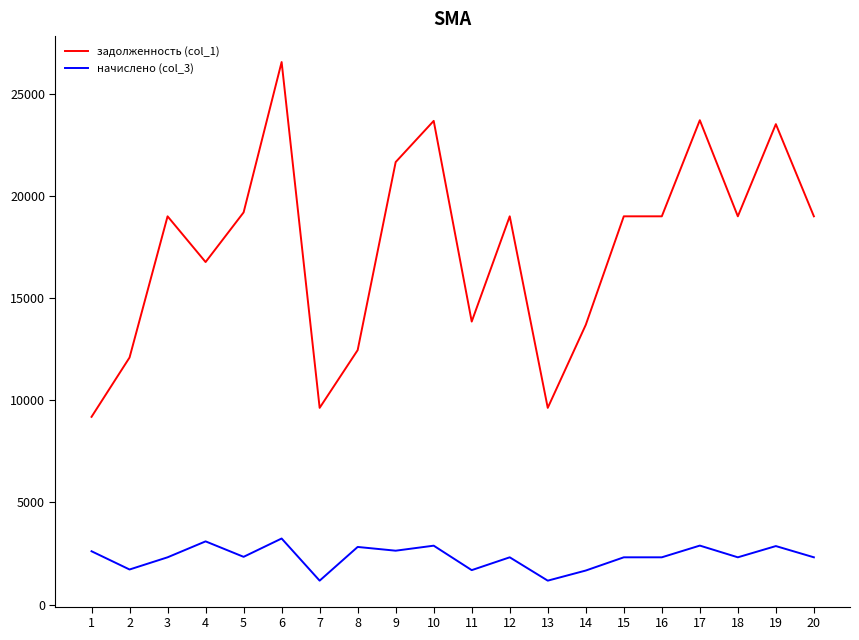

True or false: задолженность (col_1) and начислено (col_3) cross at least once.

False